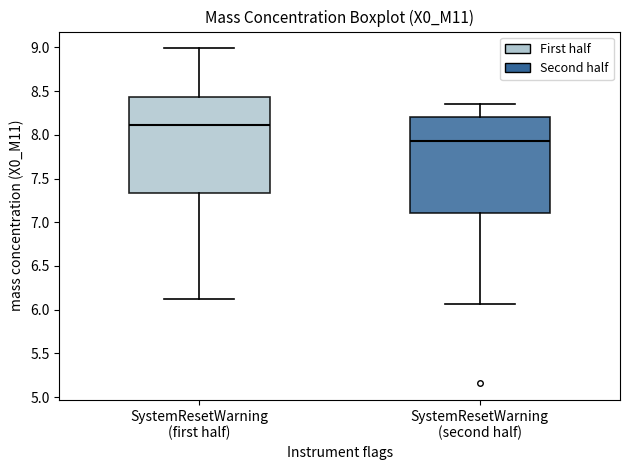

Reading left to right, read every box against the y-axis: the position of its median line, the range the box covers, and the ends of its whiskers. The values are not printed on the chart, so give them approximately, as read against the axis.

SystemResetWarning (first half): median 8.10, box 7.35 to 8.45, whiskers 6.10 to 9.00
SystemResetWarning (second half): median 7.95, box 7.10 to 8.20, whiskers 6.05 to 8.35